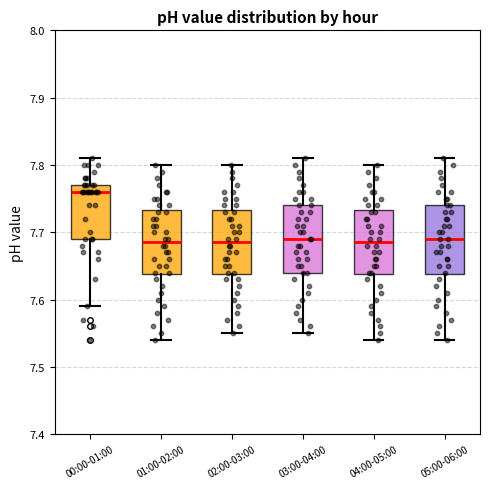

Reading left to right, read every box against the y-axis: the position of its median line, the range the box covers, and the ends of its whiskers. The values are not printed on the chart, so give them approximately, as read against the axis.

00:00-01:00: median 7.76, box 7.69 to 7.77, whiskers 7.59 to 7.81
01:00-02:00: median 7.69, box 7.64 to 7.73, whiskers 7.54 to 7.80
02:00-03:00: median 7.69, box 7.64 to 7.73, whiskers 7.55 to 7.80
03:00-04:00: median 7.69, box 7.64 to 7.74, whiskers 7.55 to 7.81
04:00-05:00: median 7.69, box 7.64 to 7.73, whiskers 7.54 to 7.80
05:00-06:00: median 7.69, box 7.64 to 7.74, whiskers 7.54 to 7.81